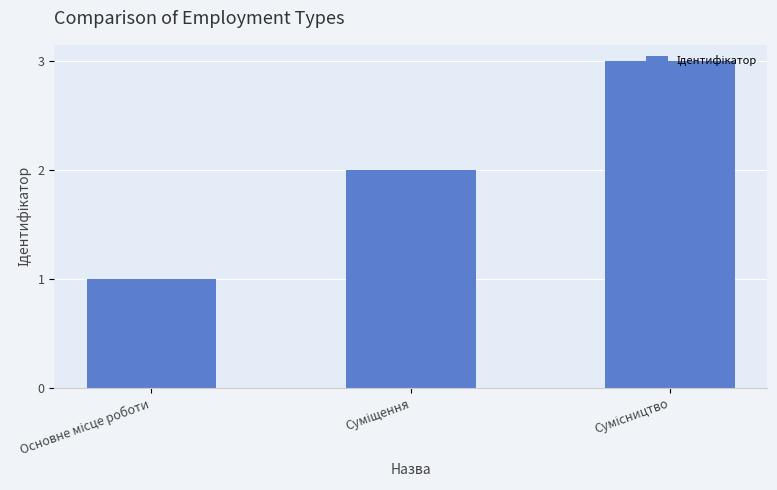

What is the sum of all values?

6